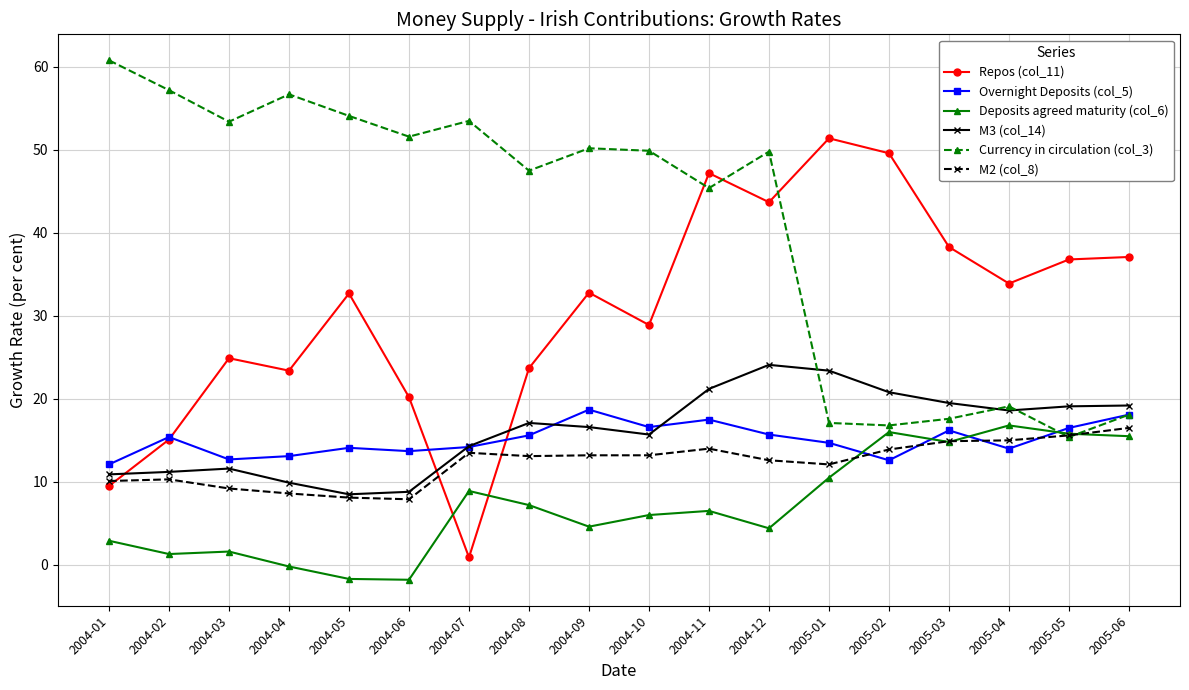

Which series ends up on top after the final intersection of Overnight Deposits (col_5) and Repos (col_11)?

Repos (col_11)